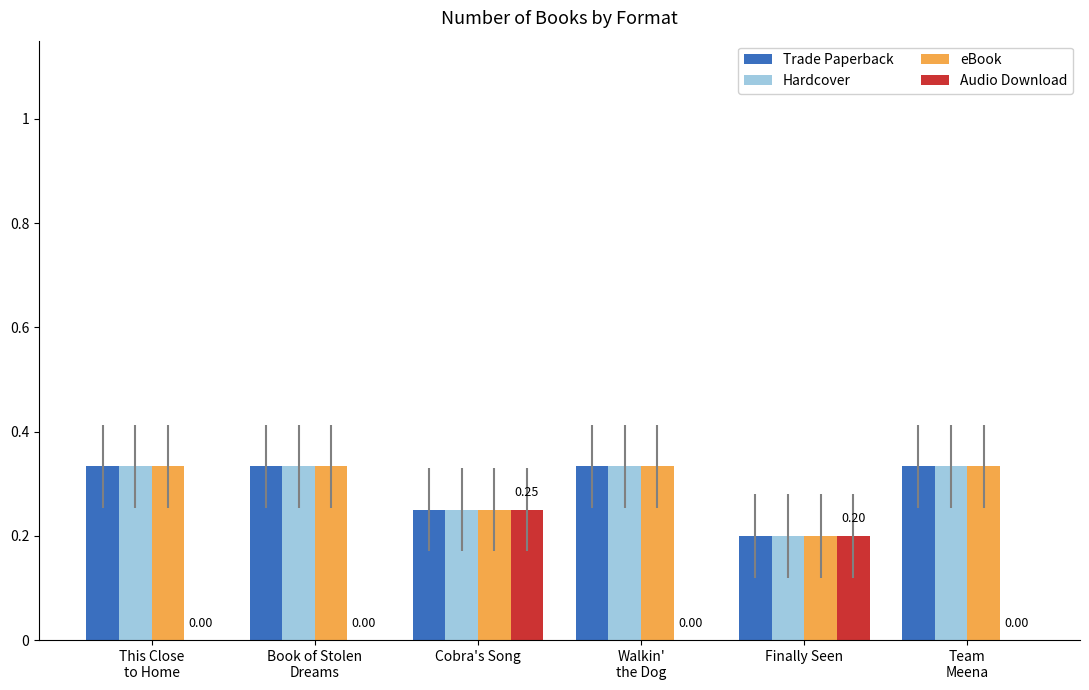

What is the total value across all series at Cobra's Song?

1.0